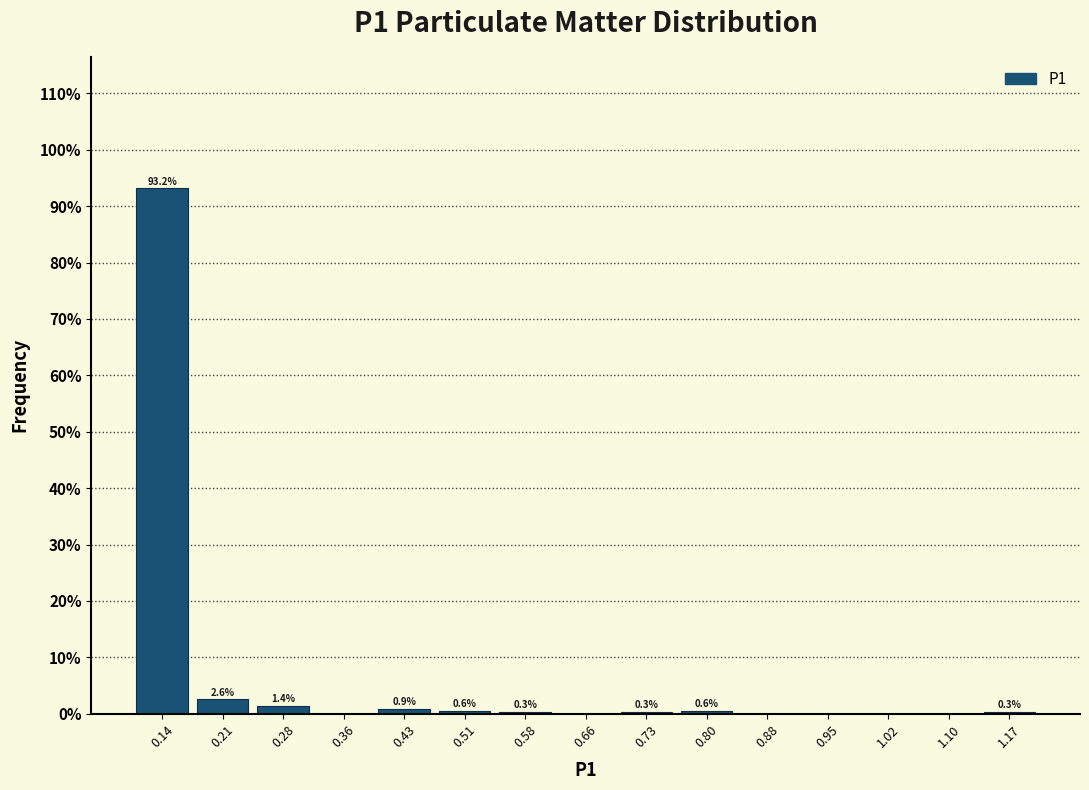

Over which range of the x-axis is the bar tallest?

0.100 to 0.174